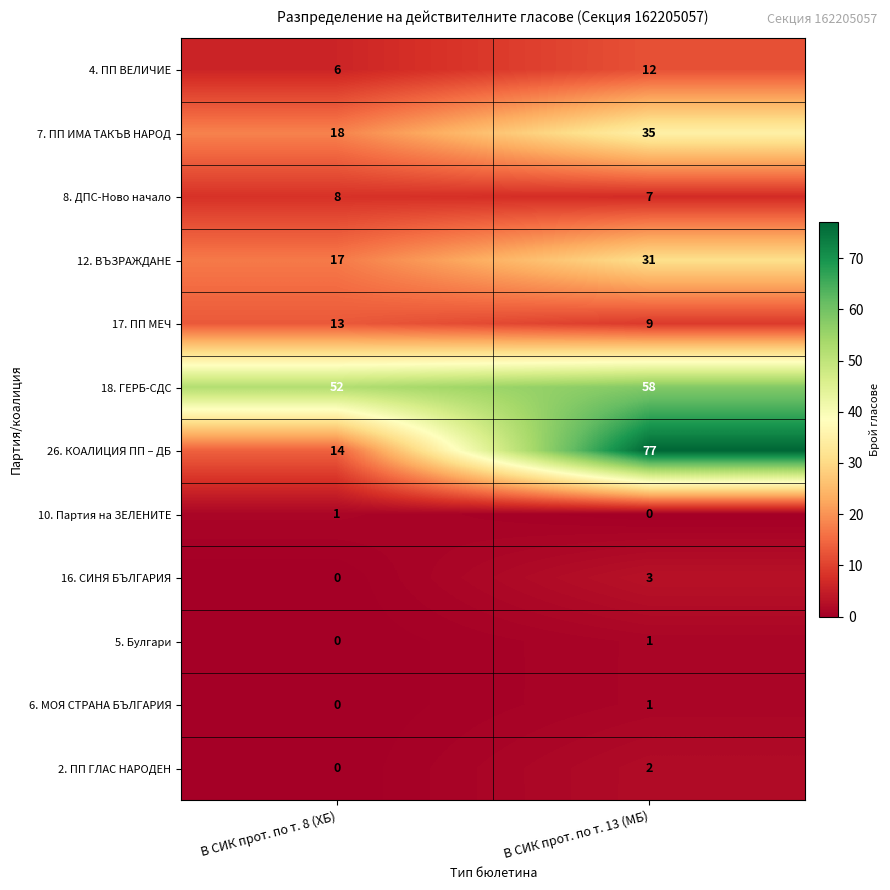

The 17. ПП МЕЧ series shows 9 at В СИК прот. по т. 13 (МБ). True or false?

True